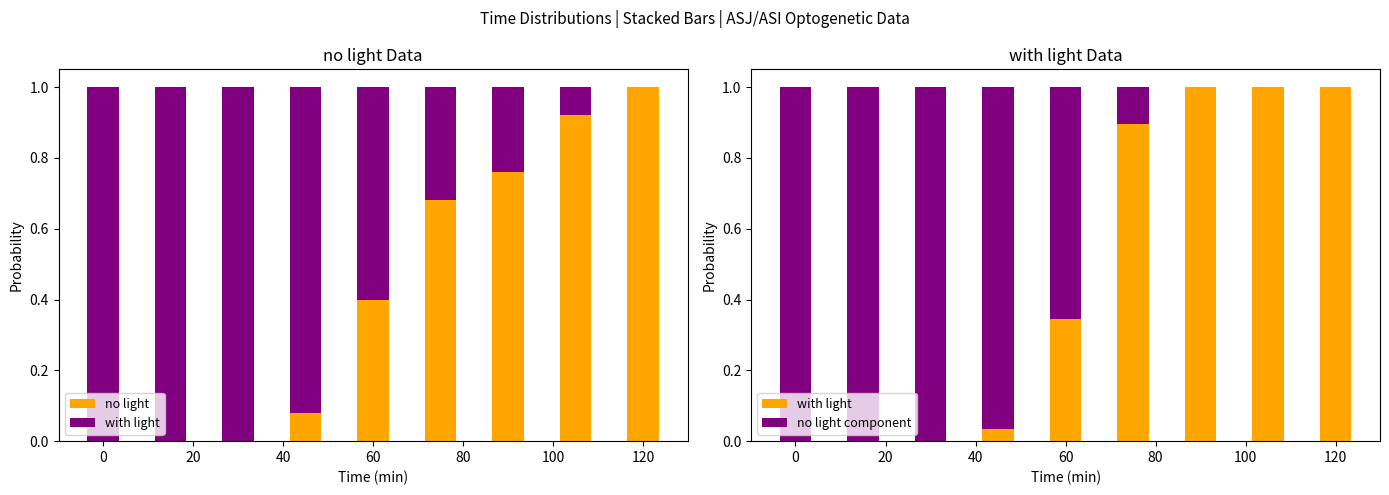

The with light series shows 0.2 at 60. True or false?

False